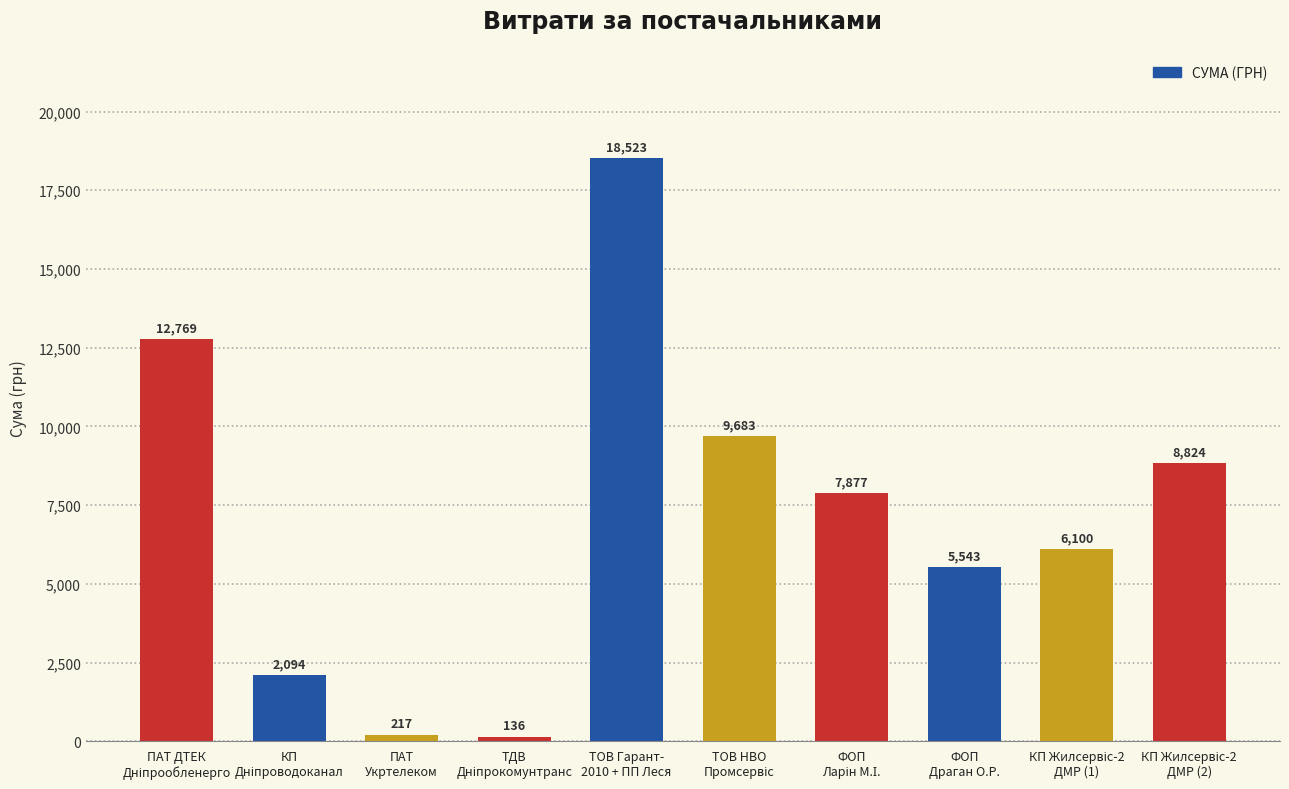

Count the number of data series in this chart.

1